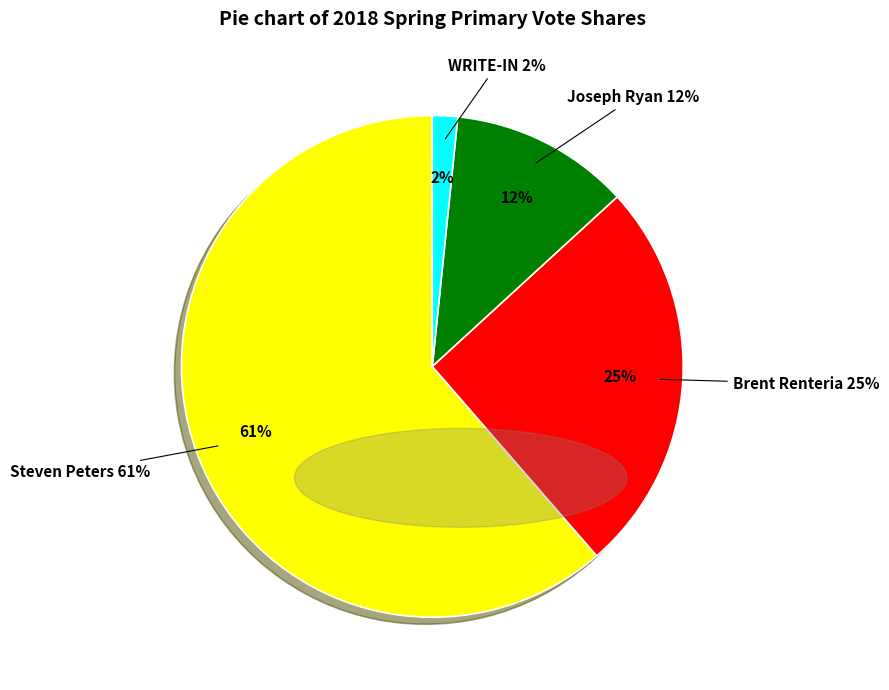

True or false: Steven Peters accounts for 23% of the total.

False